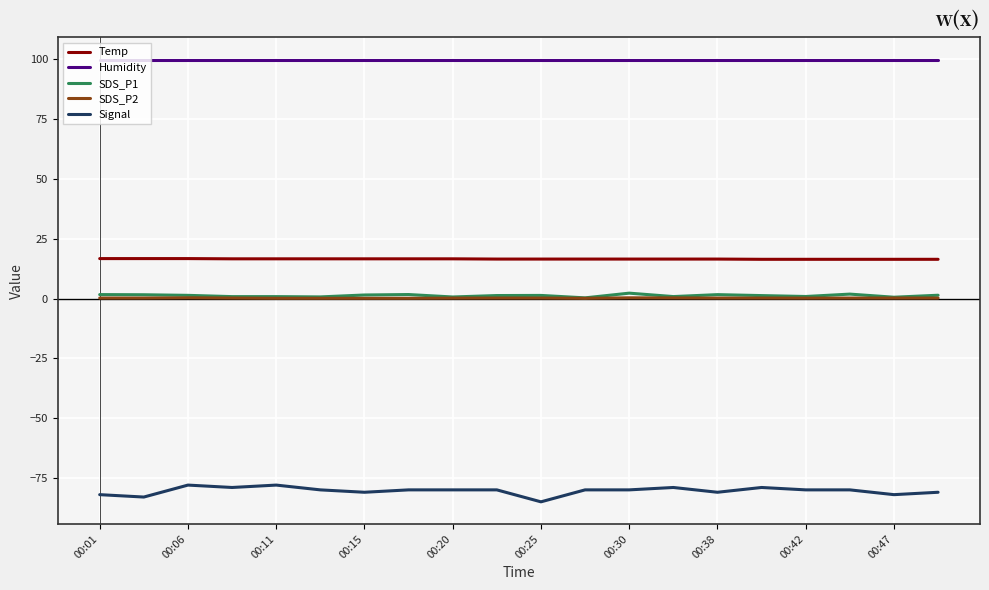

What is the lowest value of the Temp series?

16.4